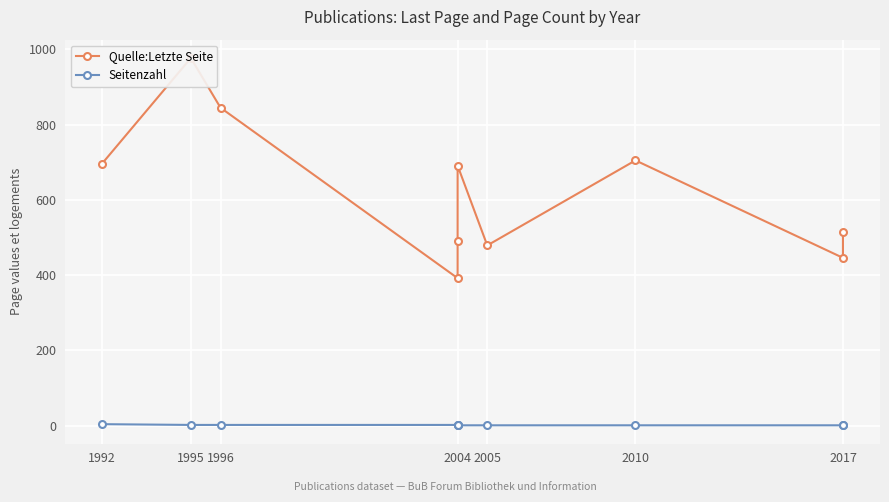

What is the approximate value of Seitenzahl at 1995?

2